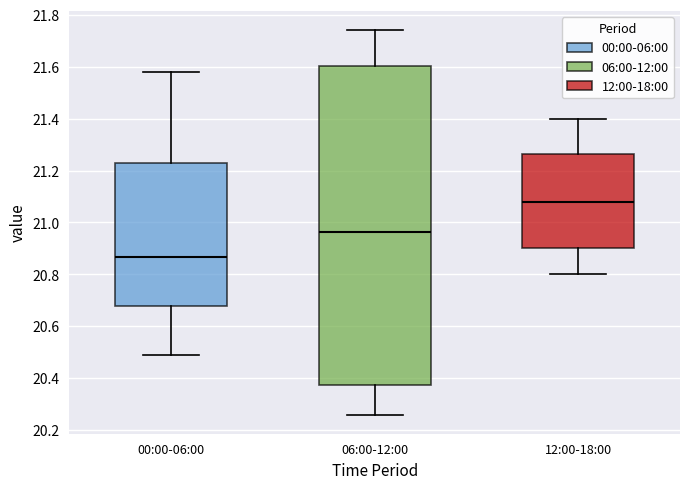

Reading left to right, transcribe this box plot: for each box, give where its median line is, the range the box spans, and where its two whiskers end, as read against the y-axis. The values are not printed on the chart, so give them approximately, as read against the axis.

00:00-06:00: median 20.86, box 20.68 to 21.24, whiskers 20.50 to 21.58
06:00-12:00: median 20.96, box 20.38 to 21.60, whiskers 20.26 to 21.74
12:00-18:00: median 21.08, box 20.90 to 21.26, whiskers 20.80 to 21.40